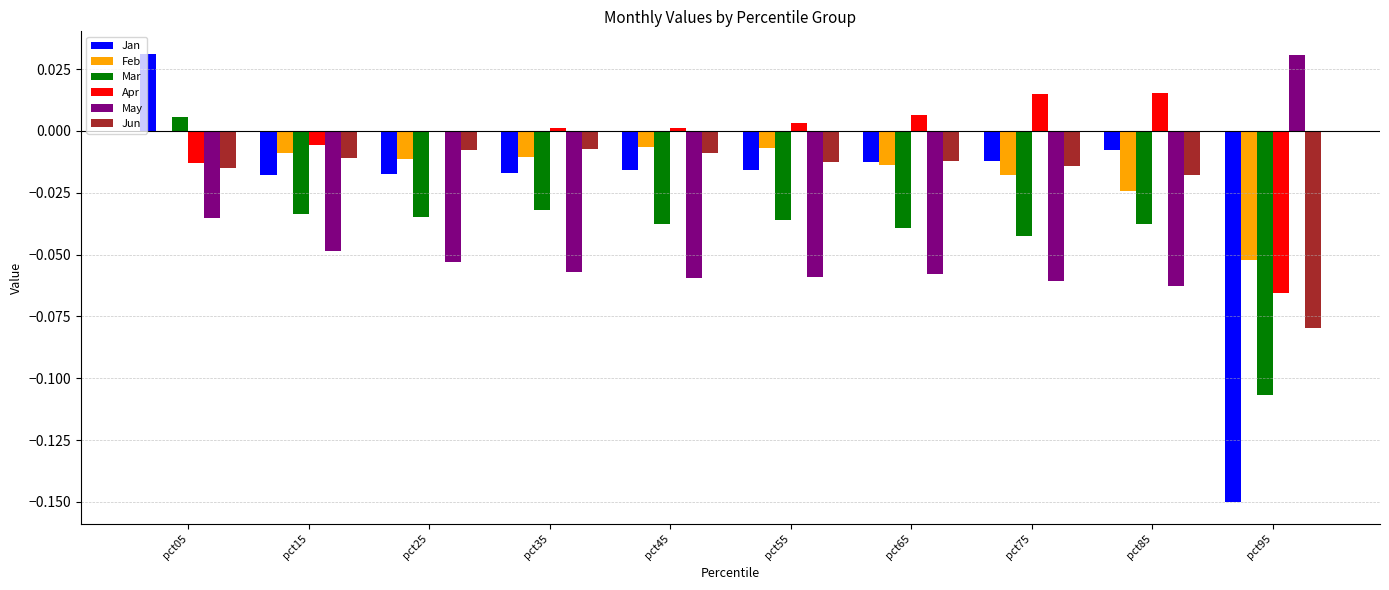

What is the difference between the Jan values at pct95 and pct25?

0.1